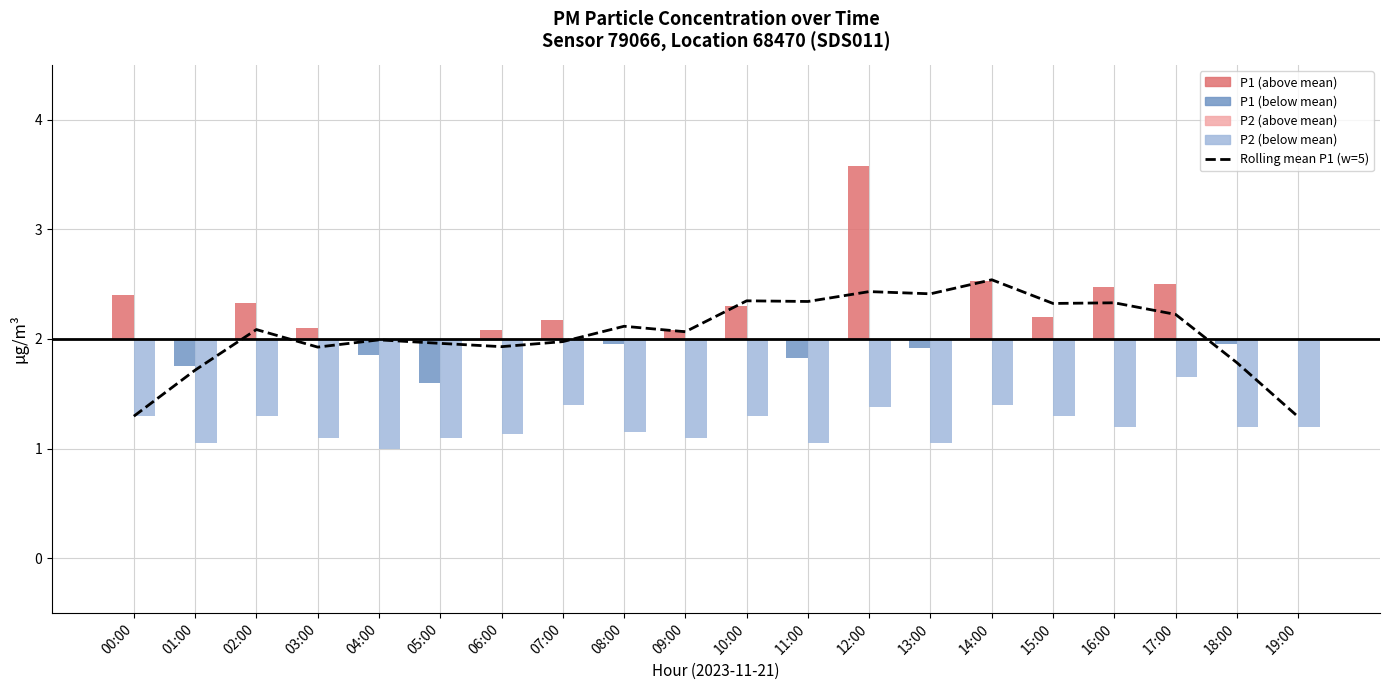

How many values are below 2?

9